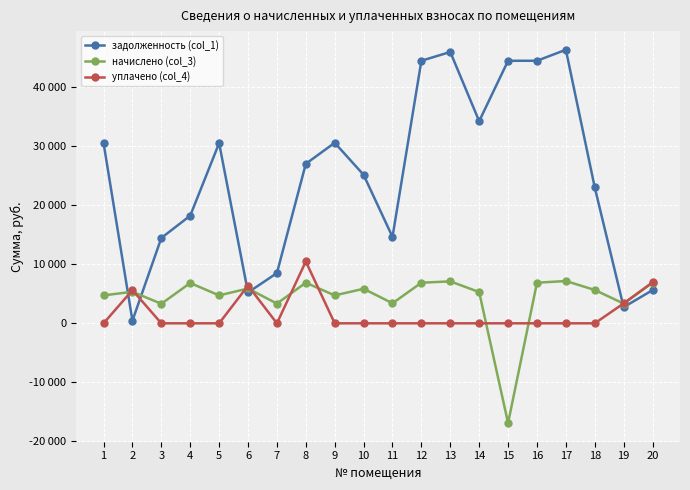

Is this an area chart (filled region under the line)?

No